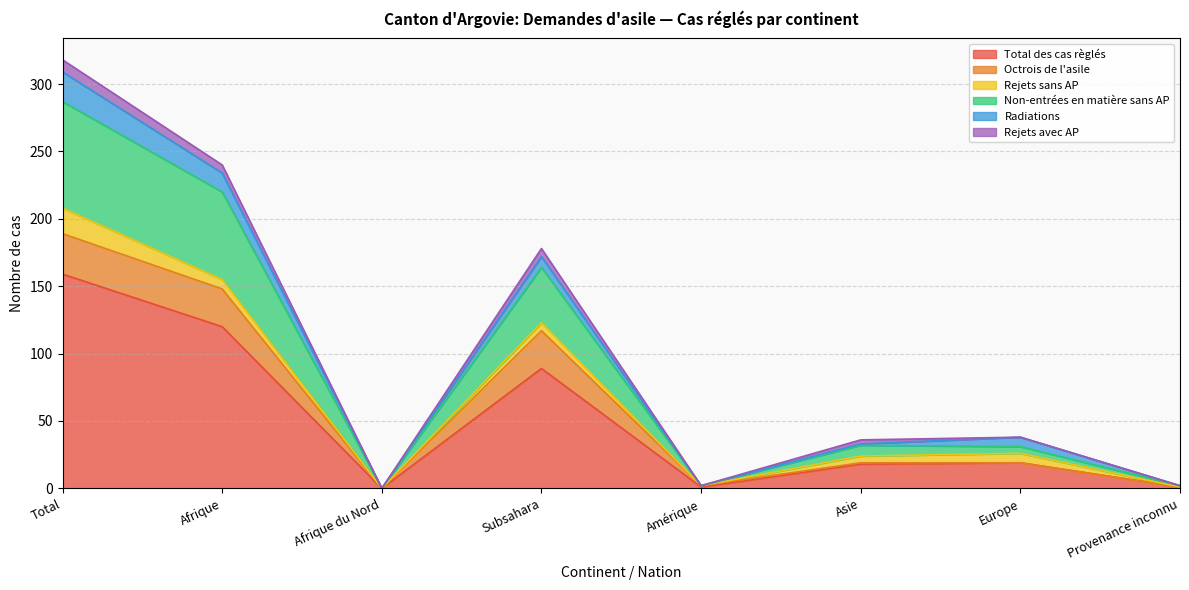

Which label corresponds to the smallest value in the chart?

Afrique du Nord